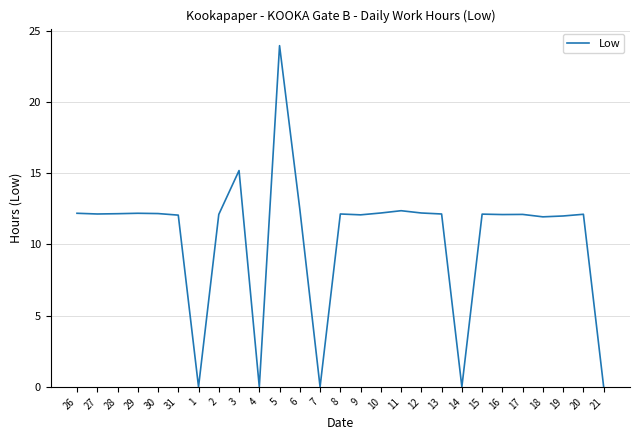

What is the difference between the values at 30 and 14?

12.2